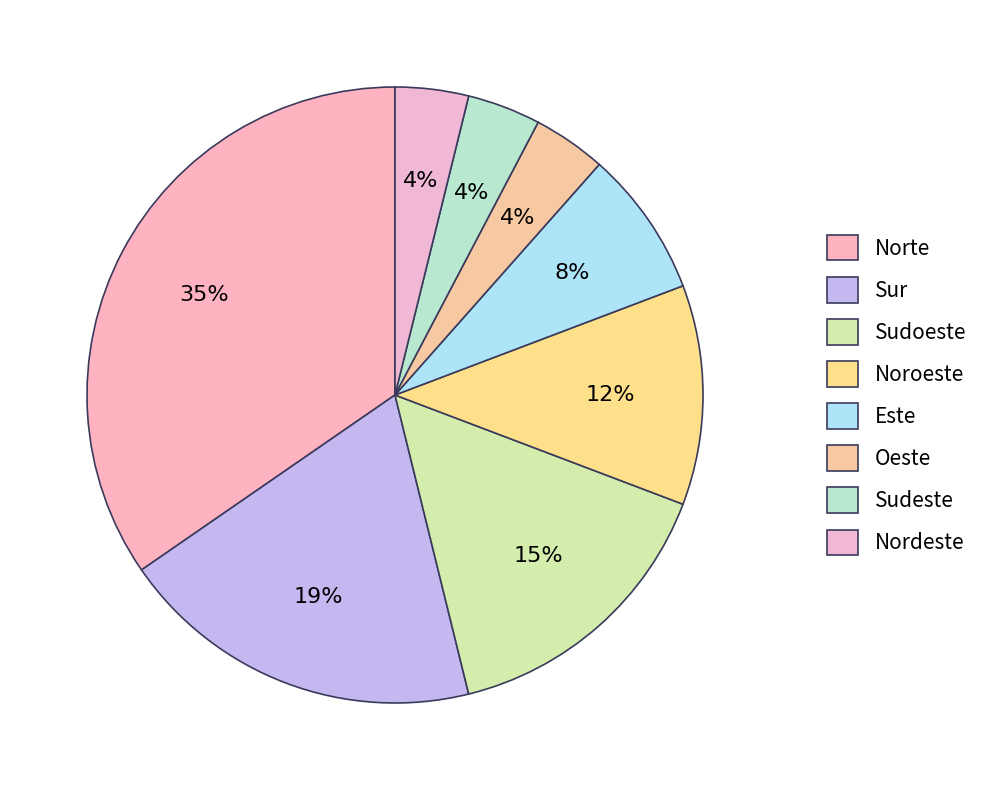

Which has a higher value, Norte or Sur?

Norte